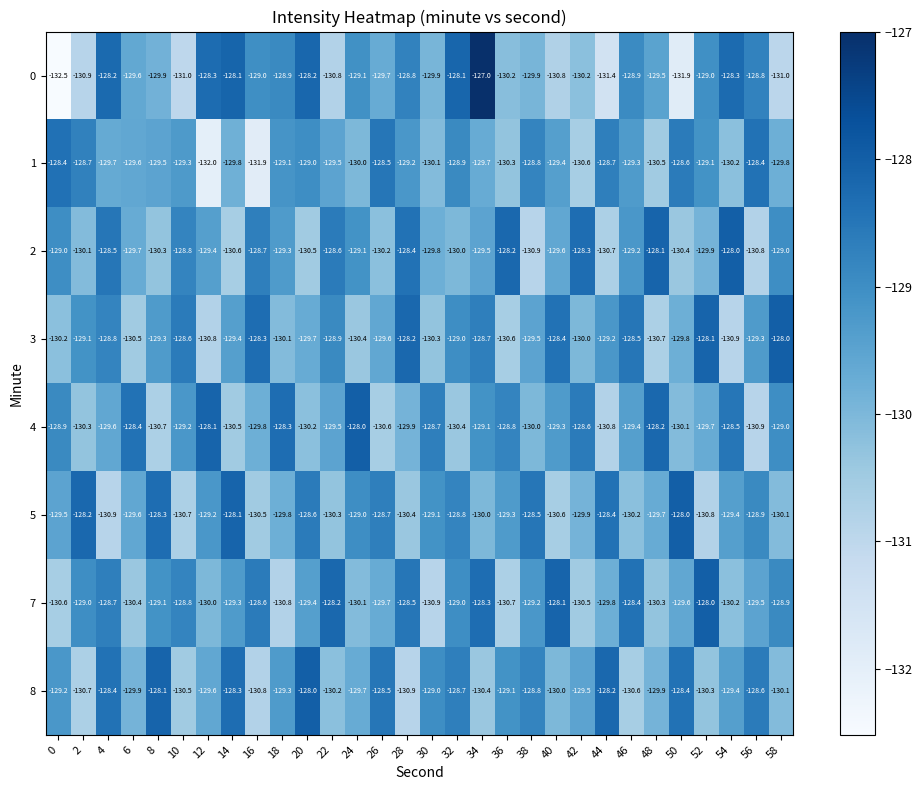

Is the value of 4 at 50 greater than the value of 1 at 2?

No